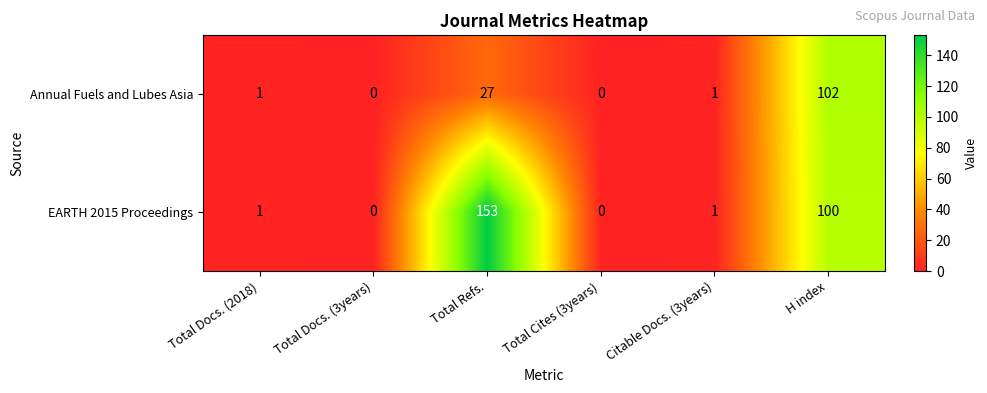

List the series in order of their overall mean, highest first.

EARTH 2015 Proceedings, Annual Fuels and Lubes Asia